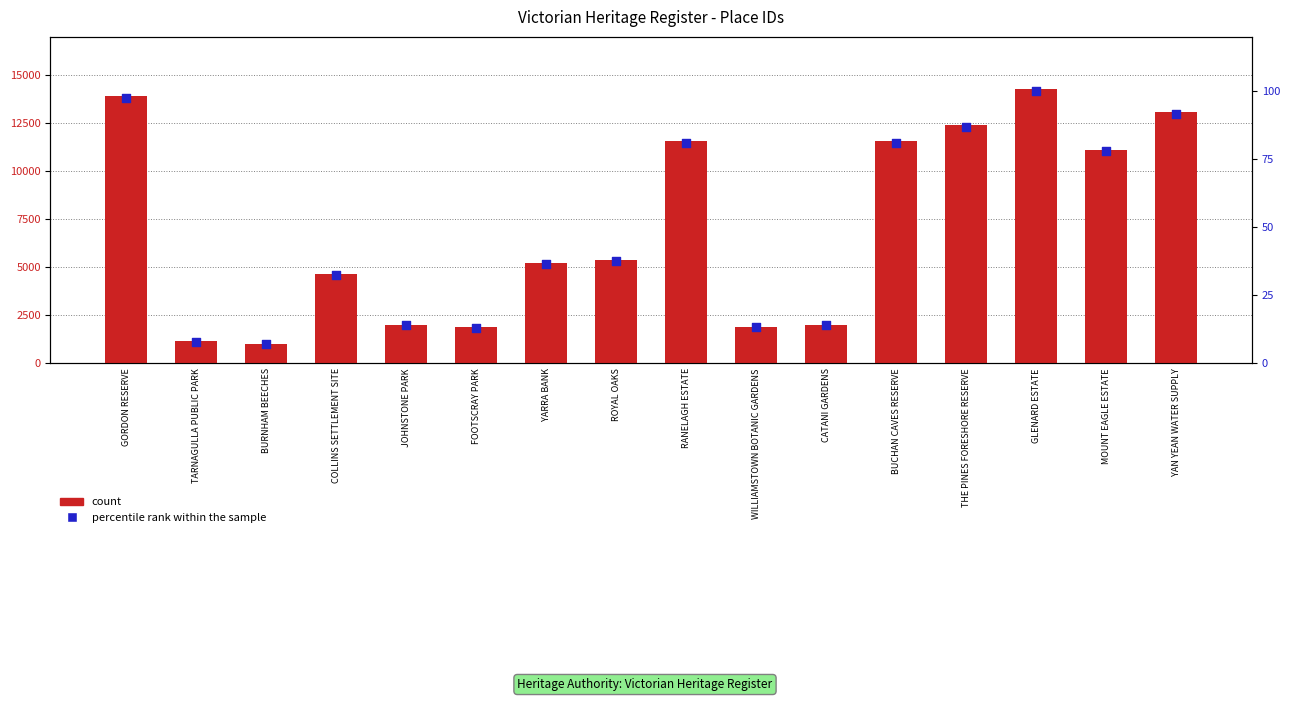

Which series reaches the minimum Y coordinate?

percentile rank within the sample